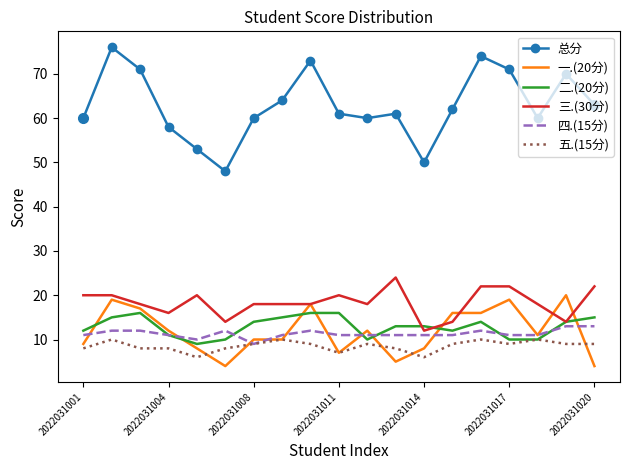

Which series has the largest total across all categories?

总分